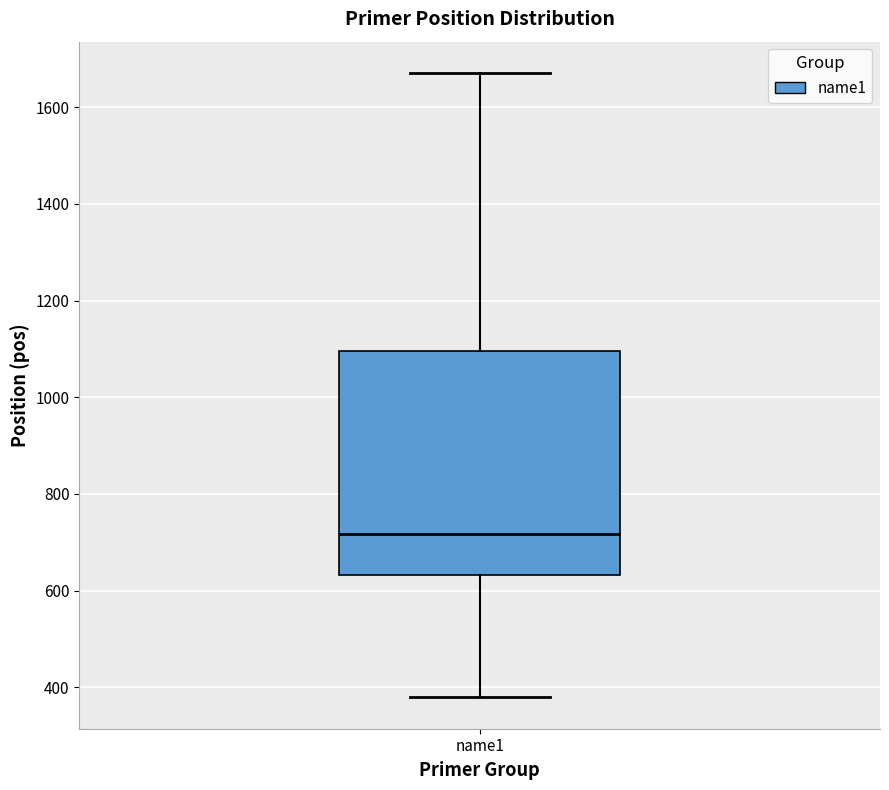

Transcribe this box plot: give where the median line is, the range the box spans, and where the two whiskers end, as read against the y-axis. The values are not printed on the chart, so give them approximately, as read against the axis.

median 720, box 640 to 1100, whiskers 380 to 1680